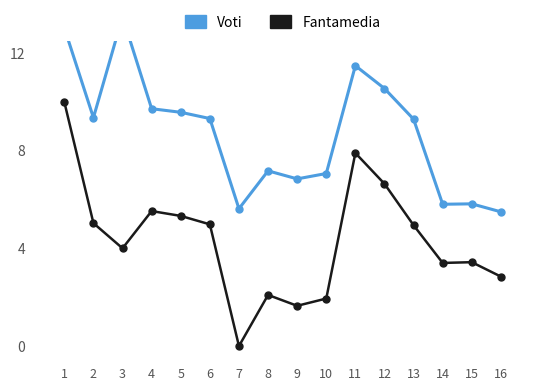

What is the difference between the highest and lowest values at 5?

4.2